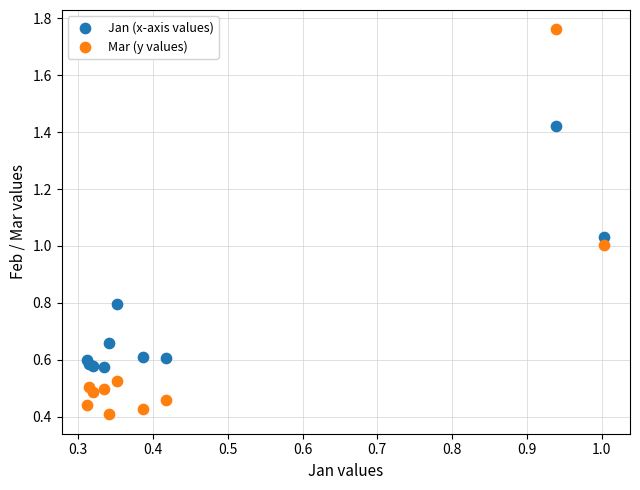

Which series contains the lowest Y value?

Mar (y values)